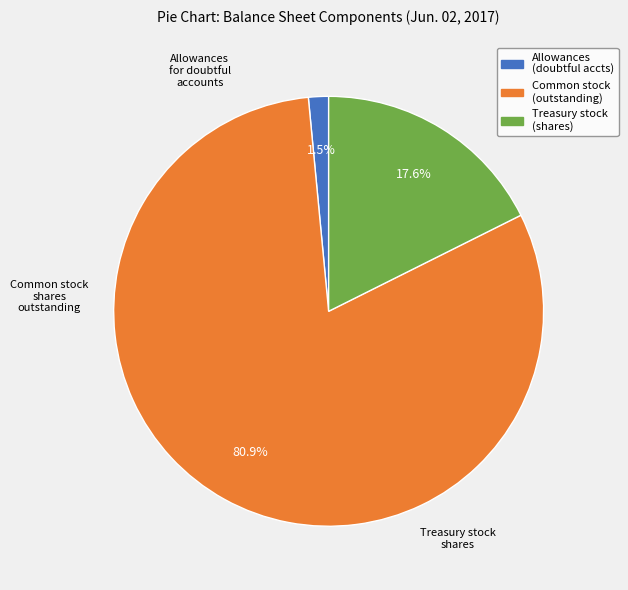

To the nearest percent, what is the average slice percentage?

33%